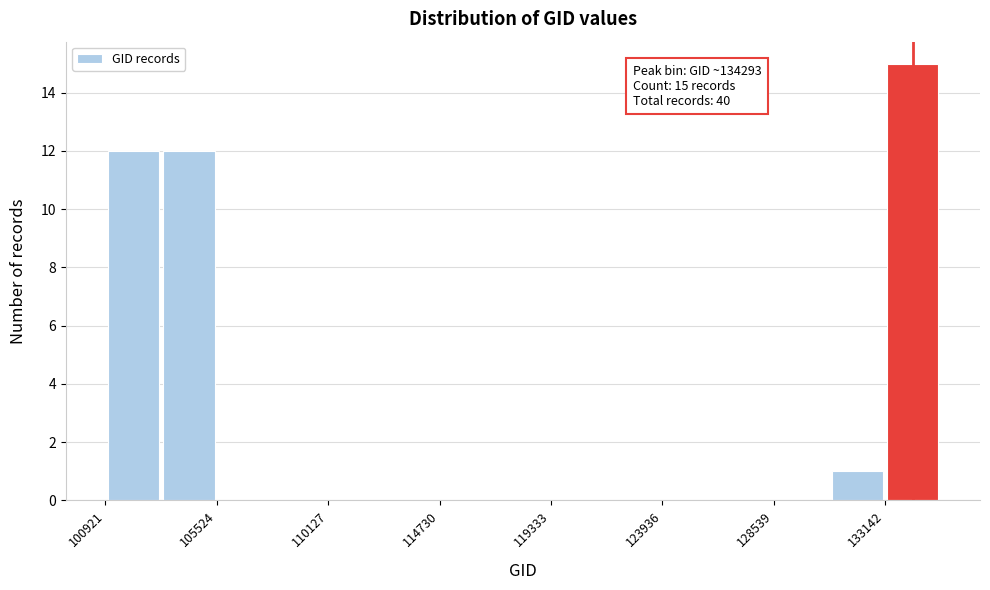

Which range on the x-axis has the tallest bar?

133000 to 135500